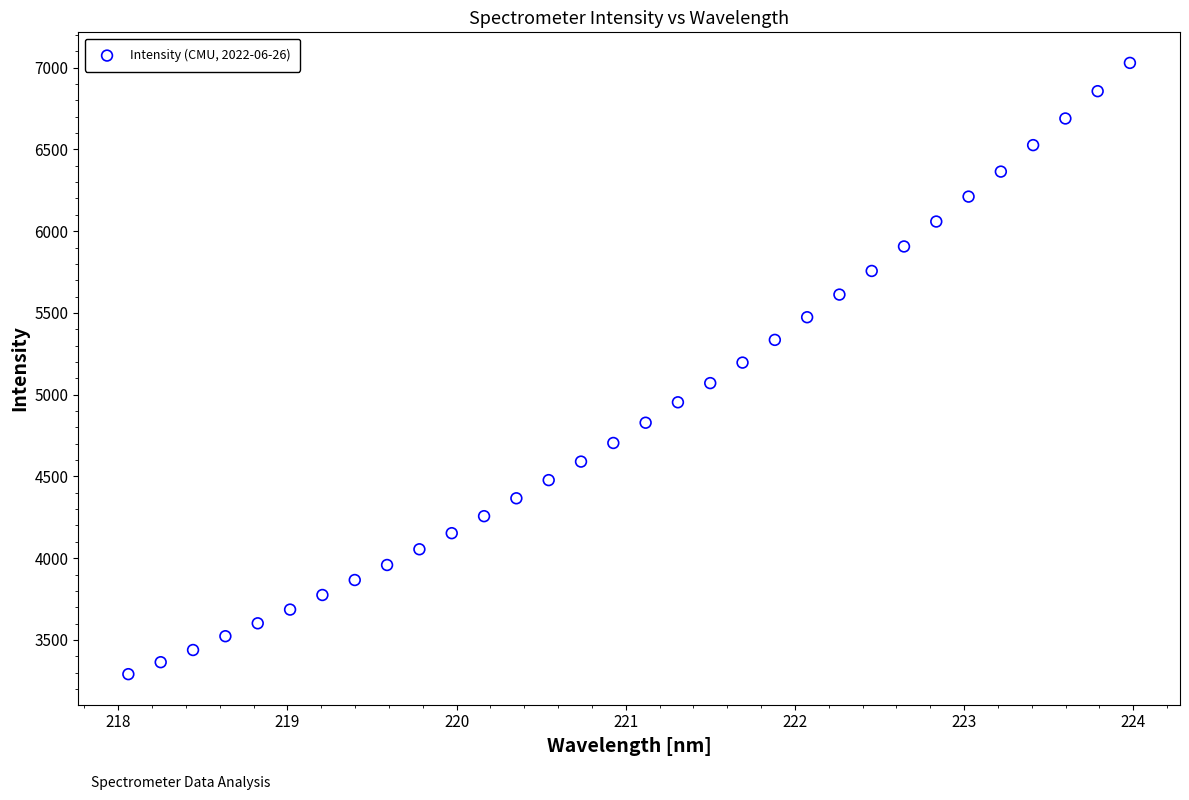

What is the range of Y values (max minus min)?

3738.7